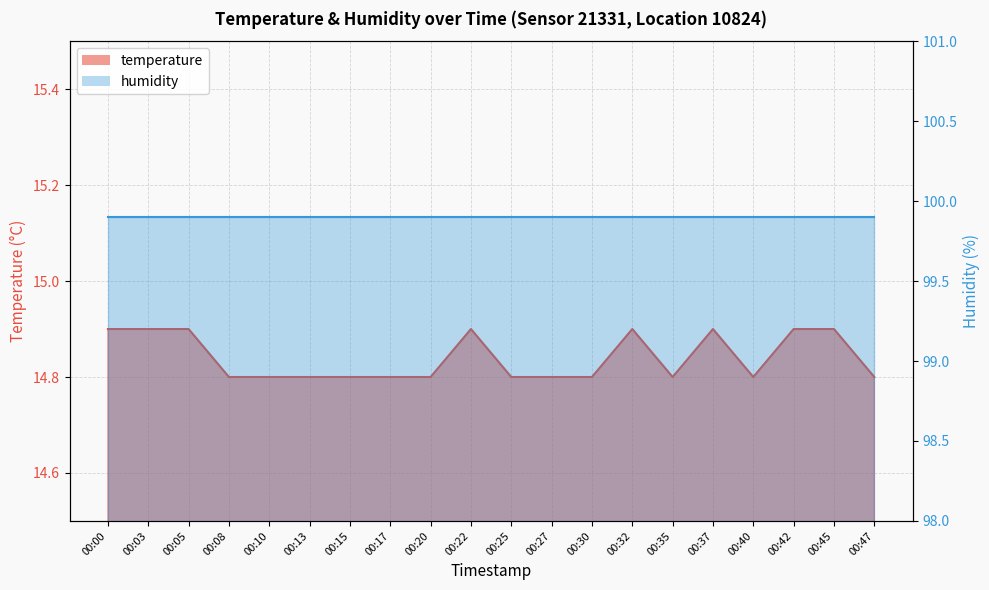

Rank the categories by value from lowest to highest.

00:08, 00:10, 00:13, 00:15, 00:17, 00:20, 00:25, 00:27, 00:30, 00:35, 00:40, 00:47, 00:00, 00:03, 00:05, 00:22, 00:32, 00:37, 00:42, 00:45